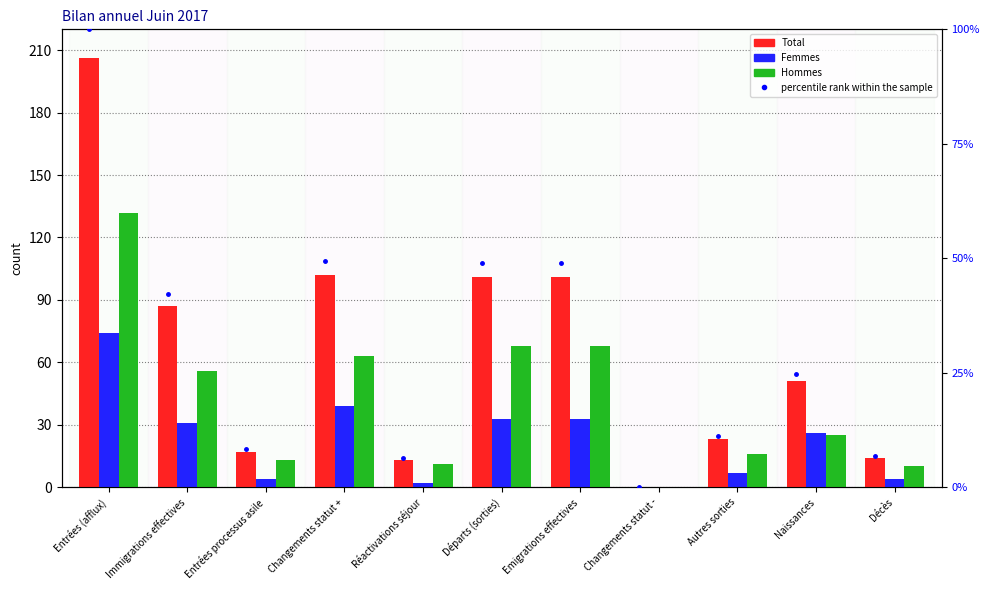

Reading right to left, extract all data points from this chart.

Total: 14.0	51.0	23.0	0.0	101.0	101.0	13.0	102.0	17.0	87.0	206.0
Femmes: 4.0	26.0	7.0	0.0	33.0	33.0	2.0	39.0	4.0	31.0	74.0
Hommes: 10.0	25.0	16.0	0.0	68.0	68.0	11.0	63.0	13.0	56.0	132.0
percentile rank within the sample: 6.8	24.8	11.2	0.0	49.0	49.0	6.3	49.5	8.3	42.2	100.0